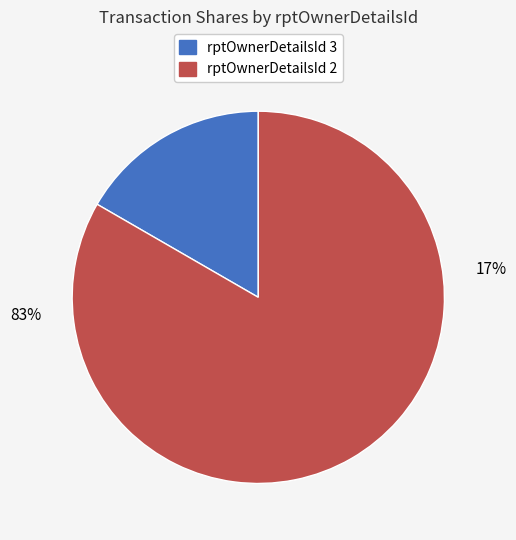

What is the total percentage of 2 and 3?

100.0%